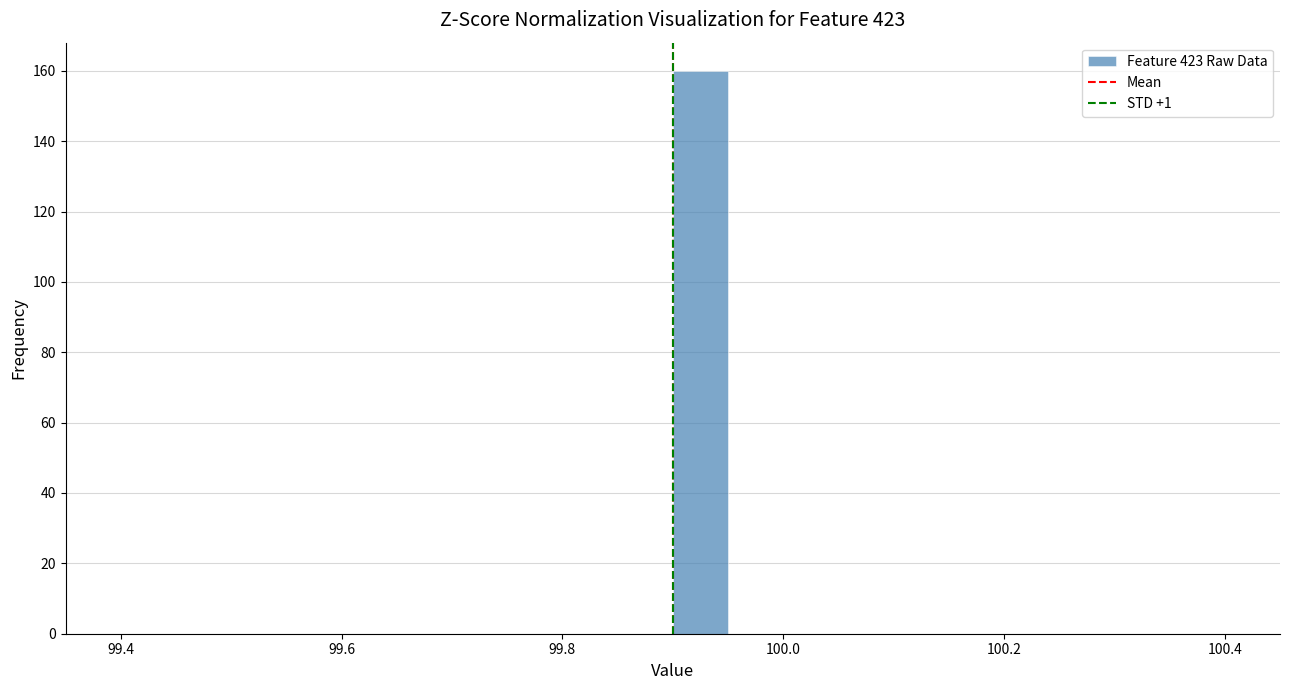

Read against the x-axis, roughly where is the centre of the tallest bar?

99.92